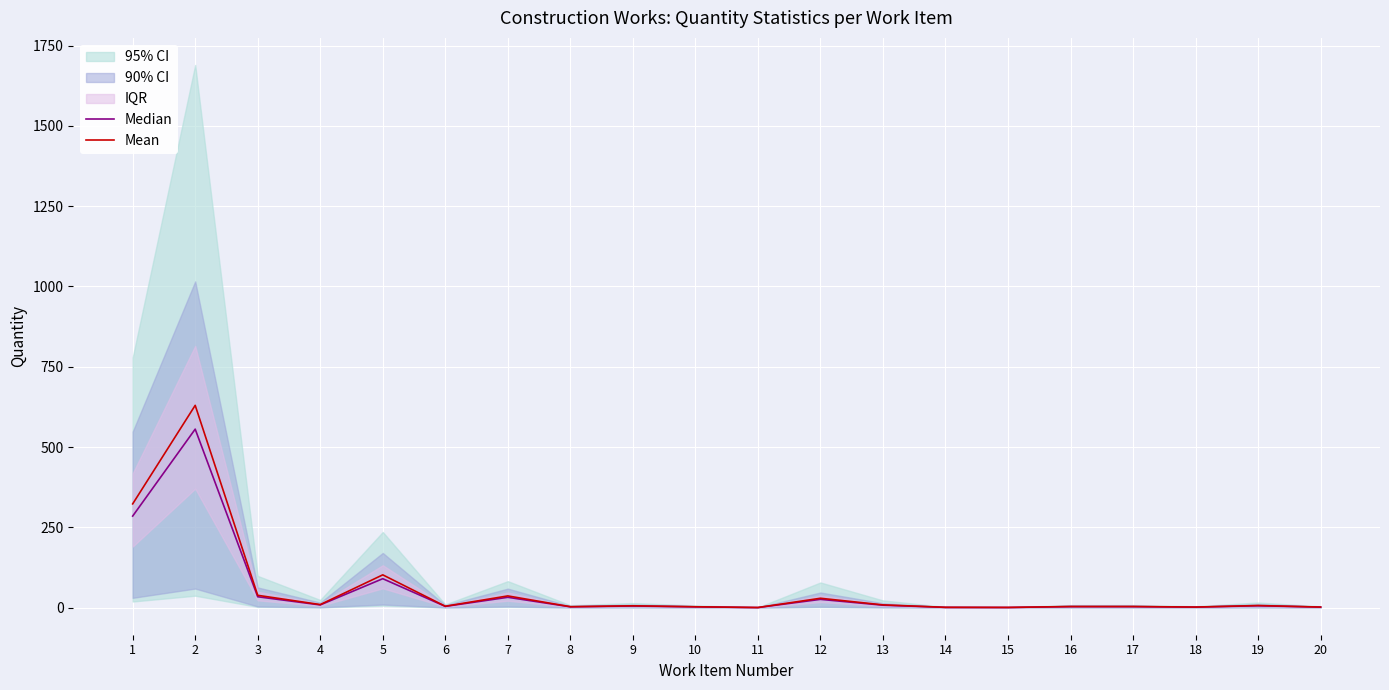

True or false: Mean has more than 0 points higher than both neighbors.

True